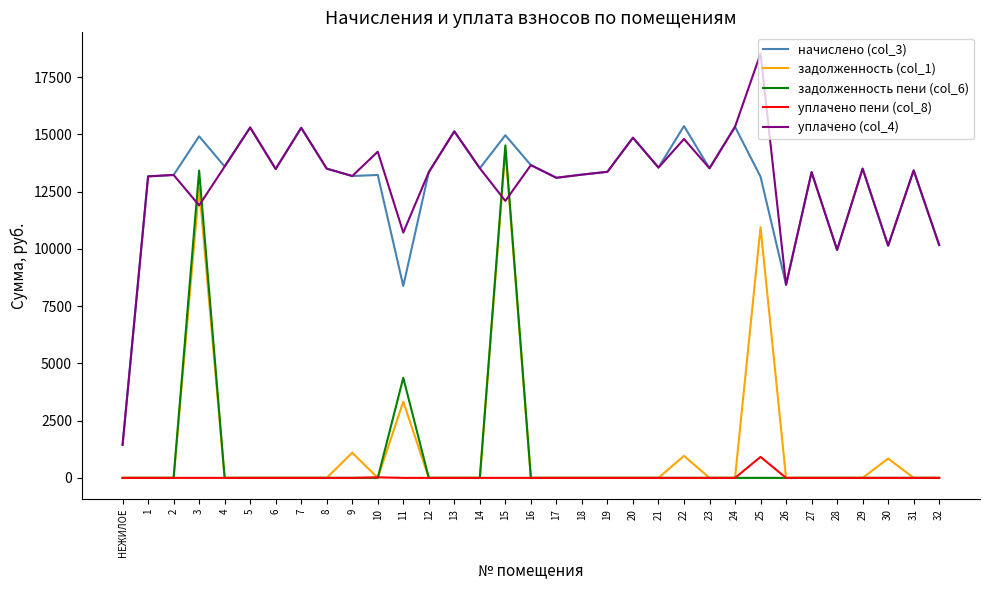

Rank the series by their maximum value, from highest to lowest.

уплачено (col_4), начислено (col_3), задолженность пени (col_6), задолженность (col_1), уплачено пени (col_8)